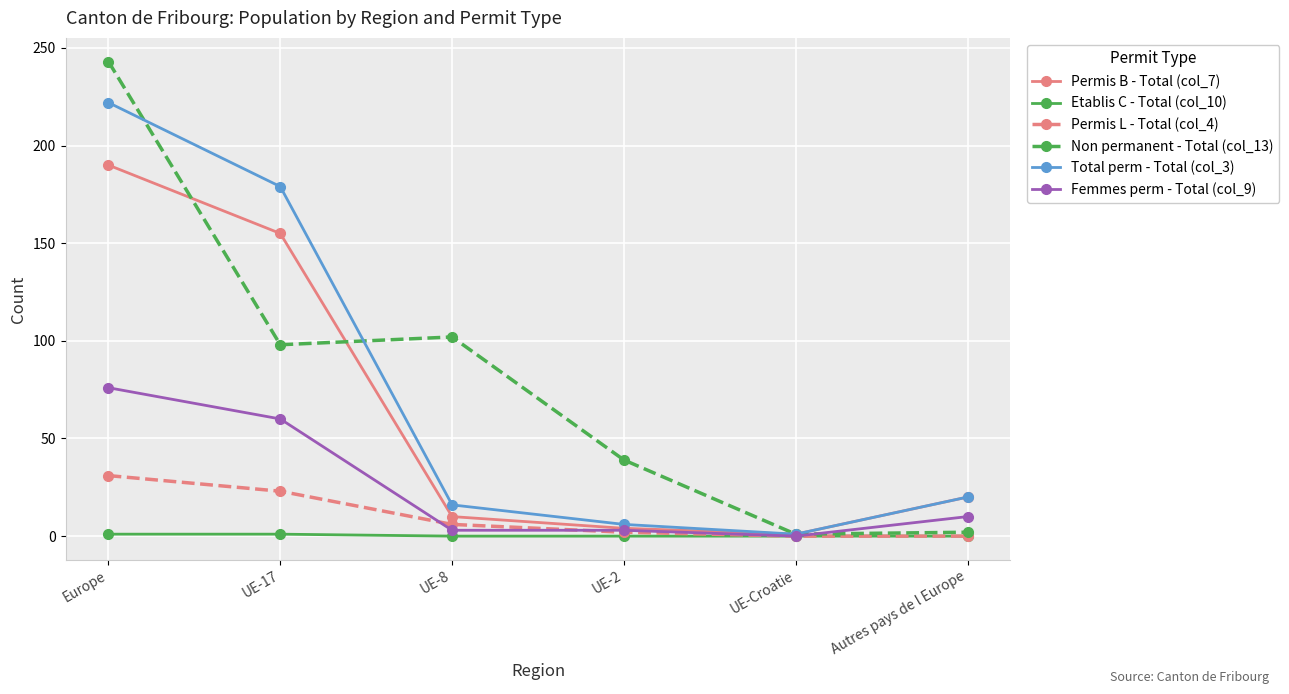

What is the label of the 6th point from the right?

Europe